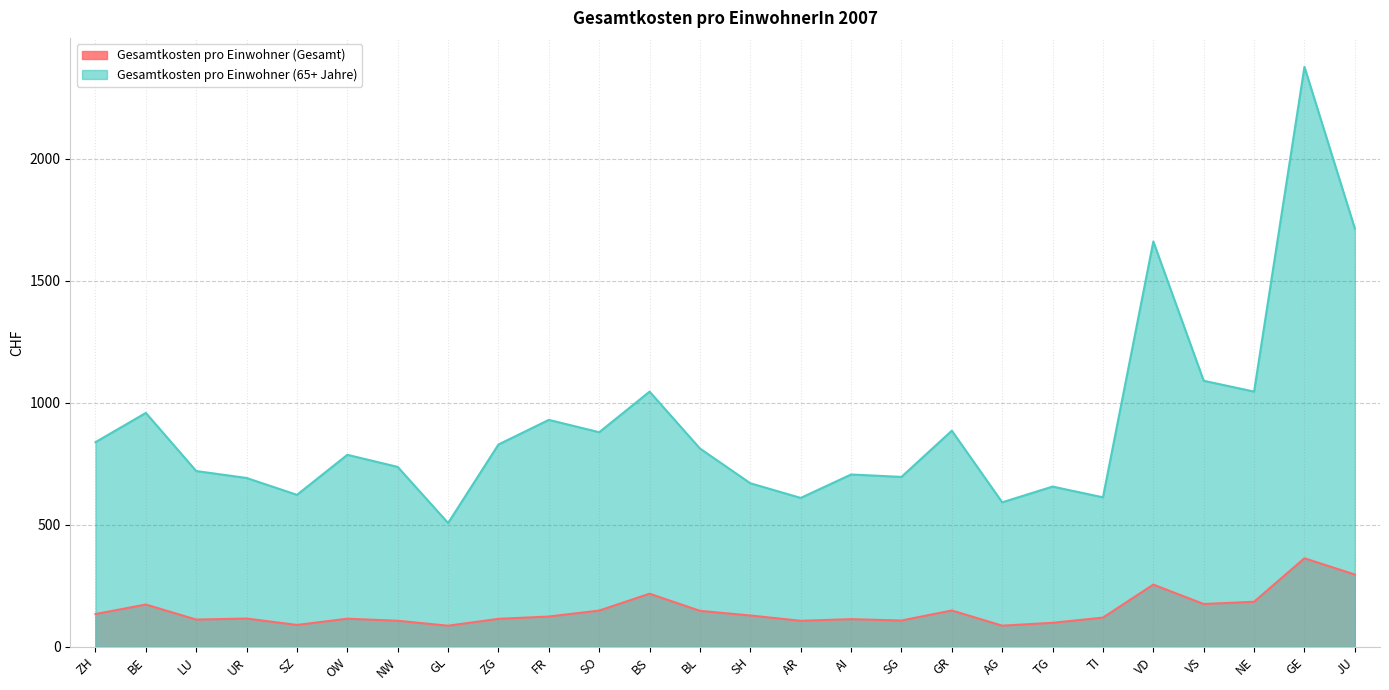

What are all the series names shown in the legend?

Gesamtkosten pro Einwohner (Gesamt), Gesamtkosten pro Einwohner (65+ Jahre)